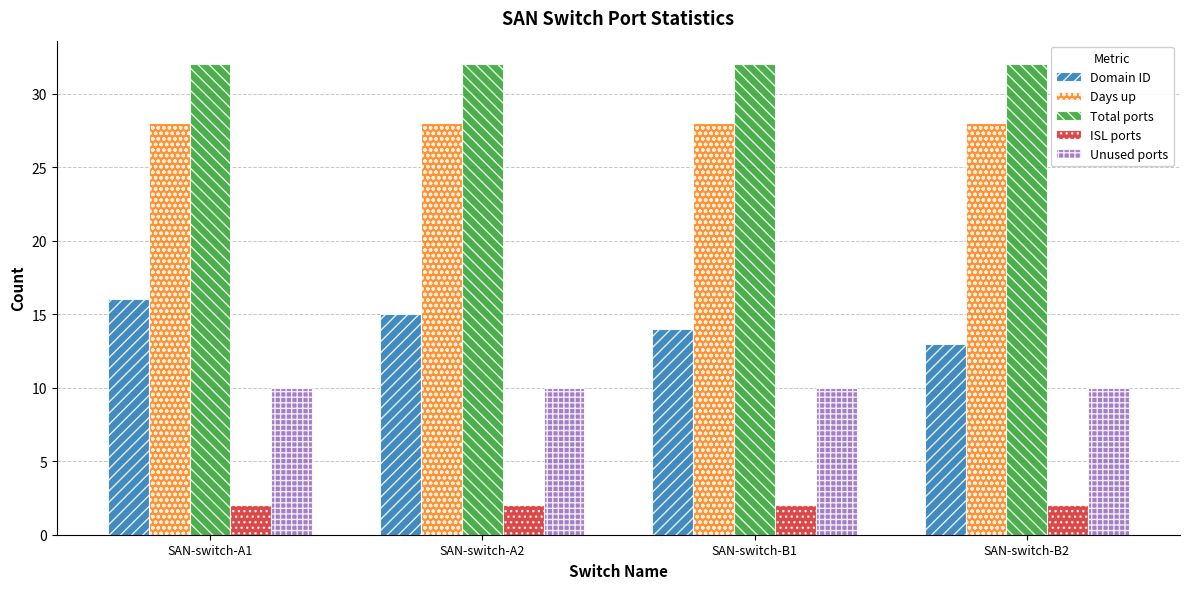

At how many categories does at least one series exceed 31?

4